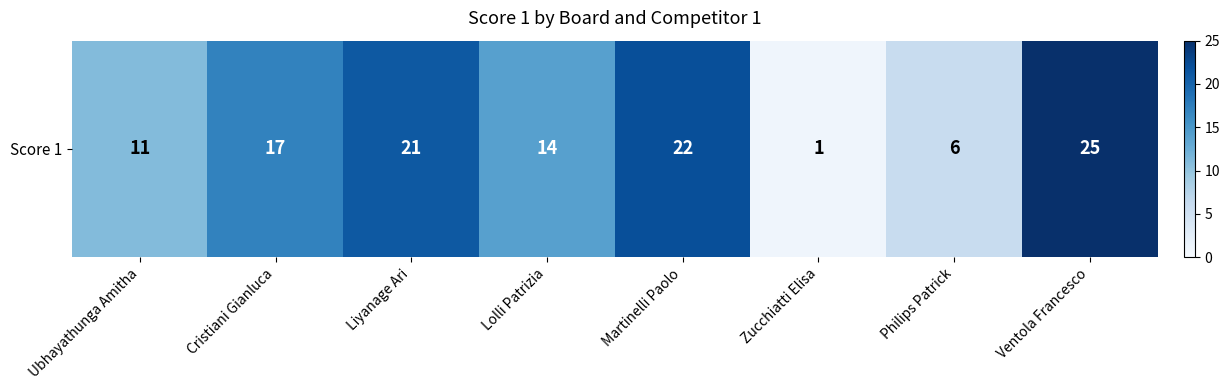

What is the change in value from Philips Patrick to Ventola Francesco?

+19